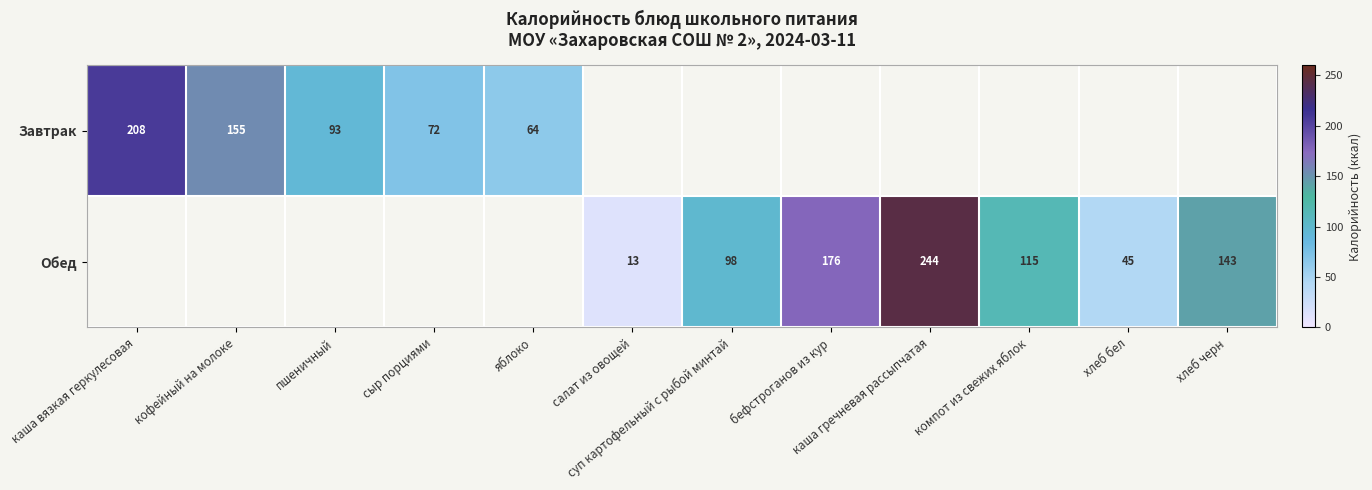

Is it true that Завтрак equals 151 at пшеничный?

False